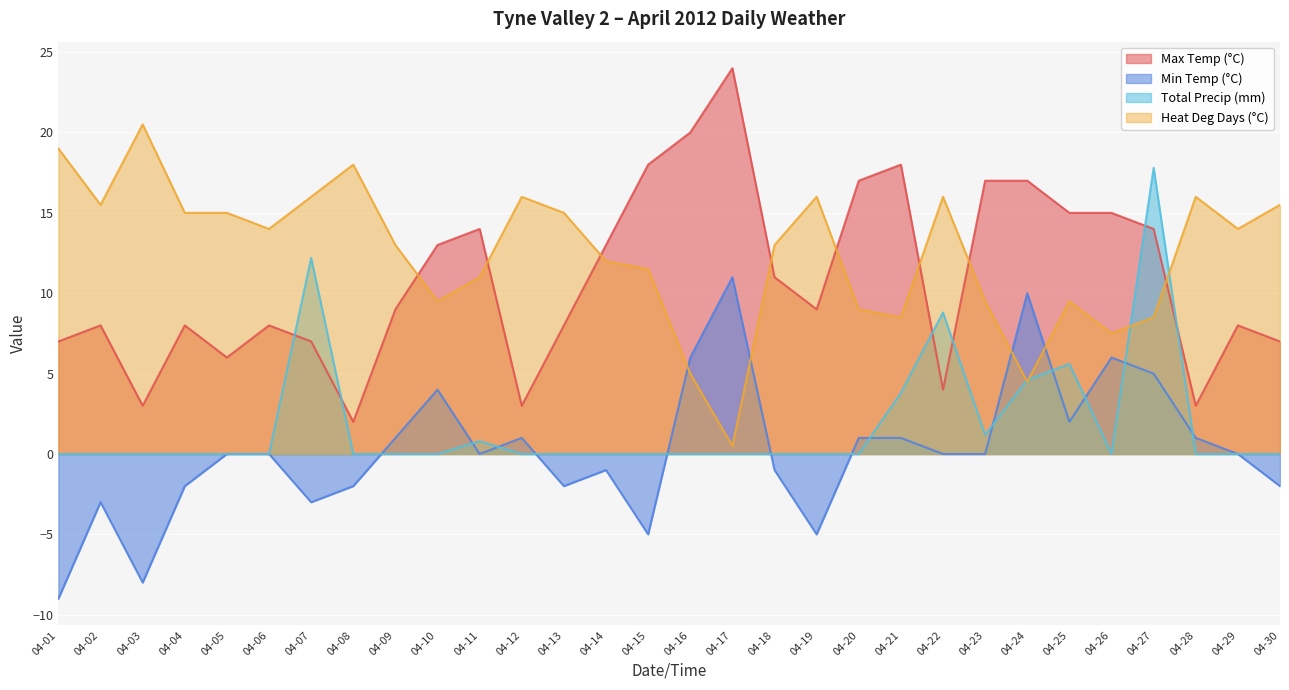

What is the sum of all Min Temp (°C) values?

6.0